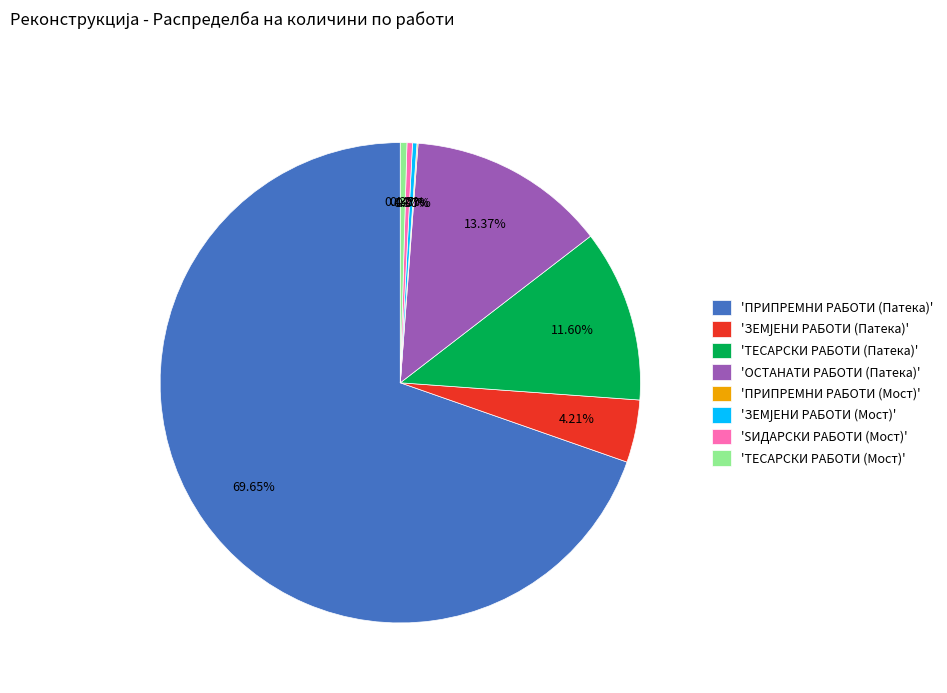

Which category accounts for the majority?

'ПРИПРЕМНИ РАБОТИ (Патека)'